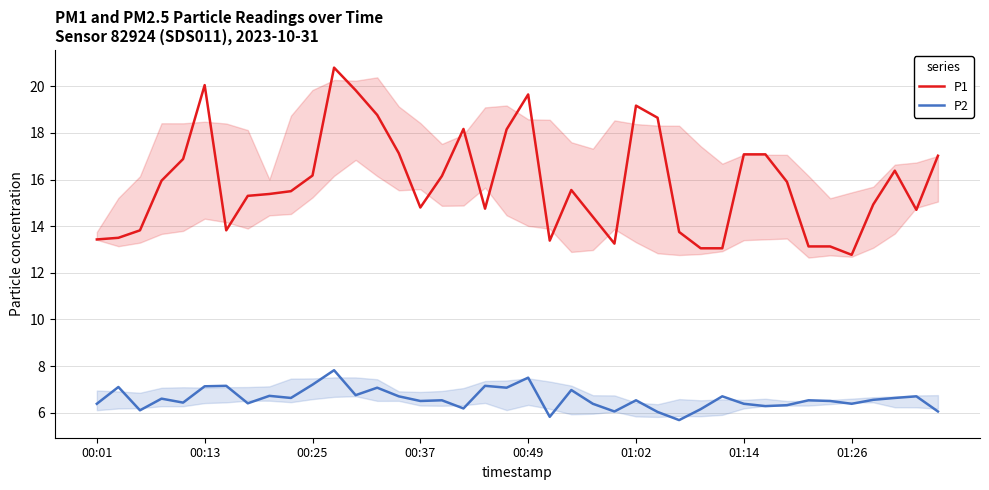

The value of P1 at 00:37 is 10.0. True or false?

False